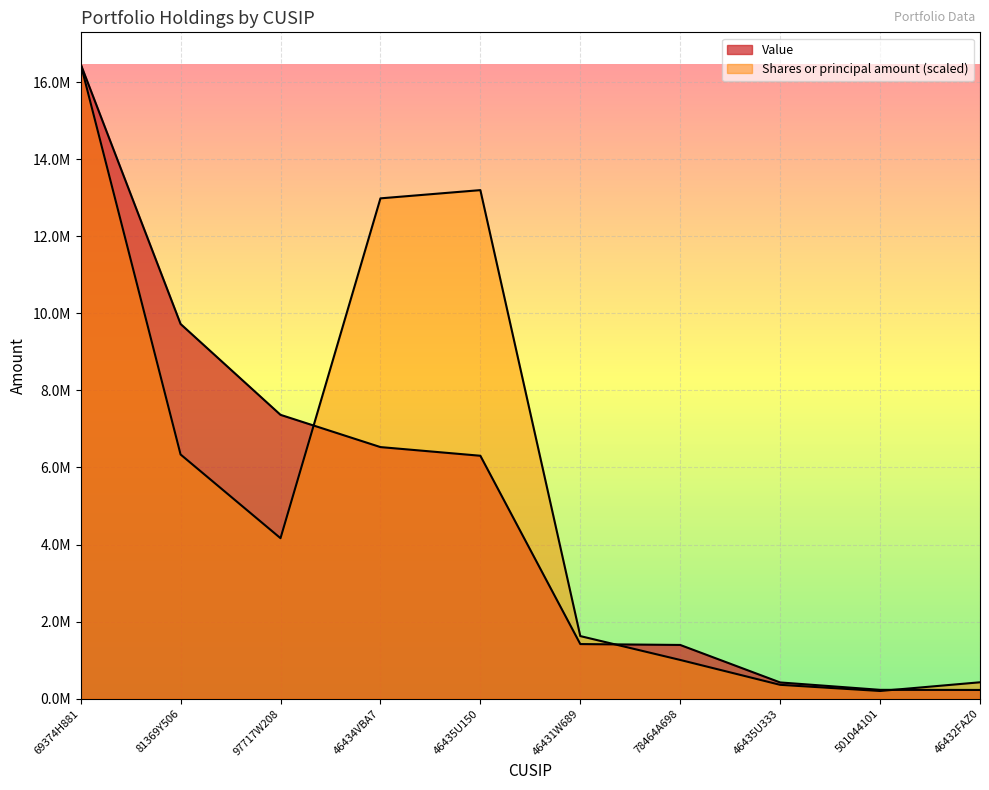

Is it true that Value equals 1417000.0 at 46431W689?

True